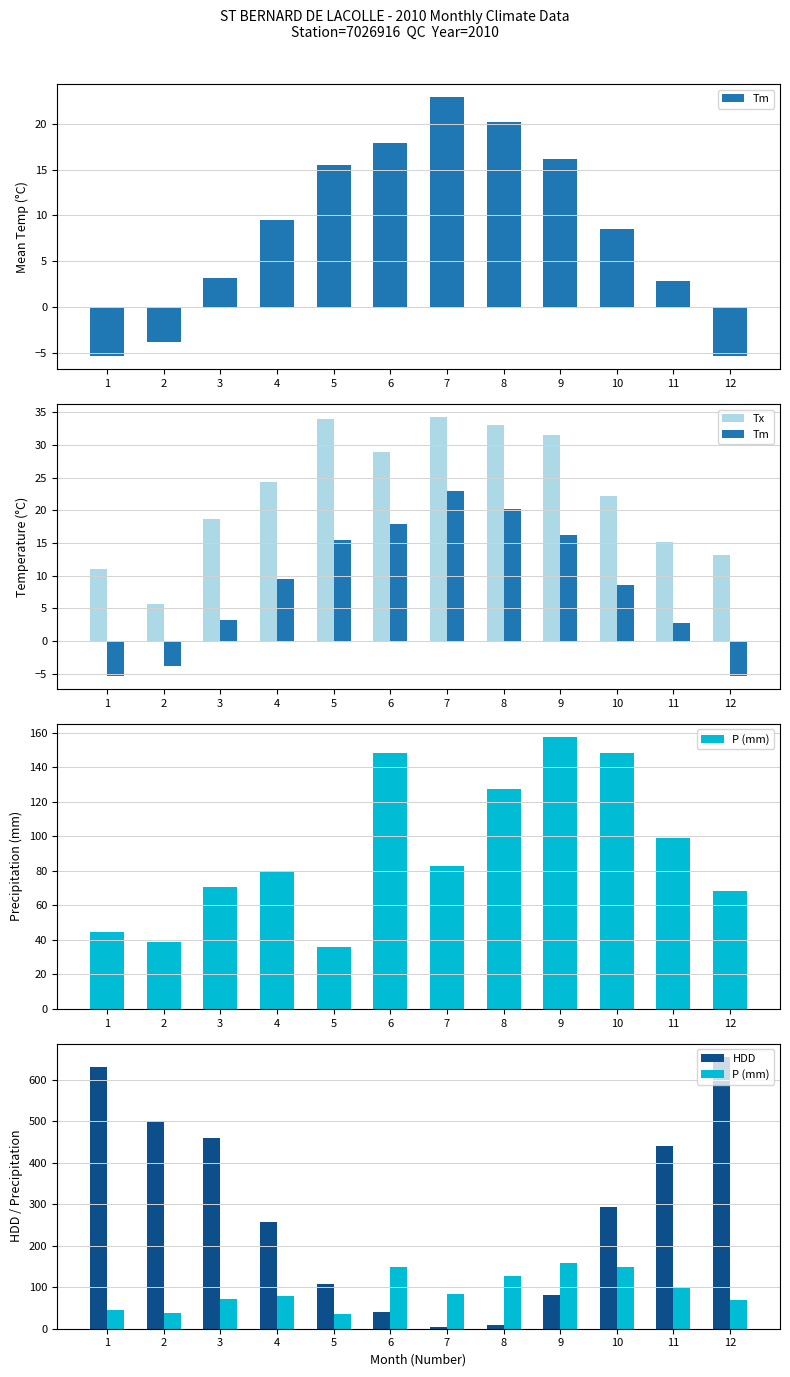

Read the Tx value at 9.

31.6